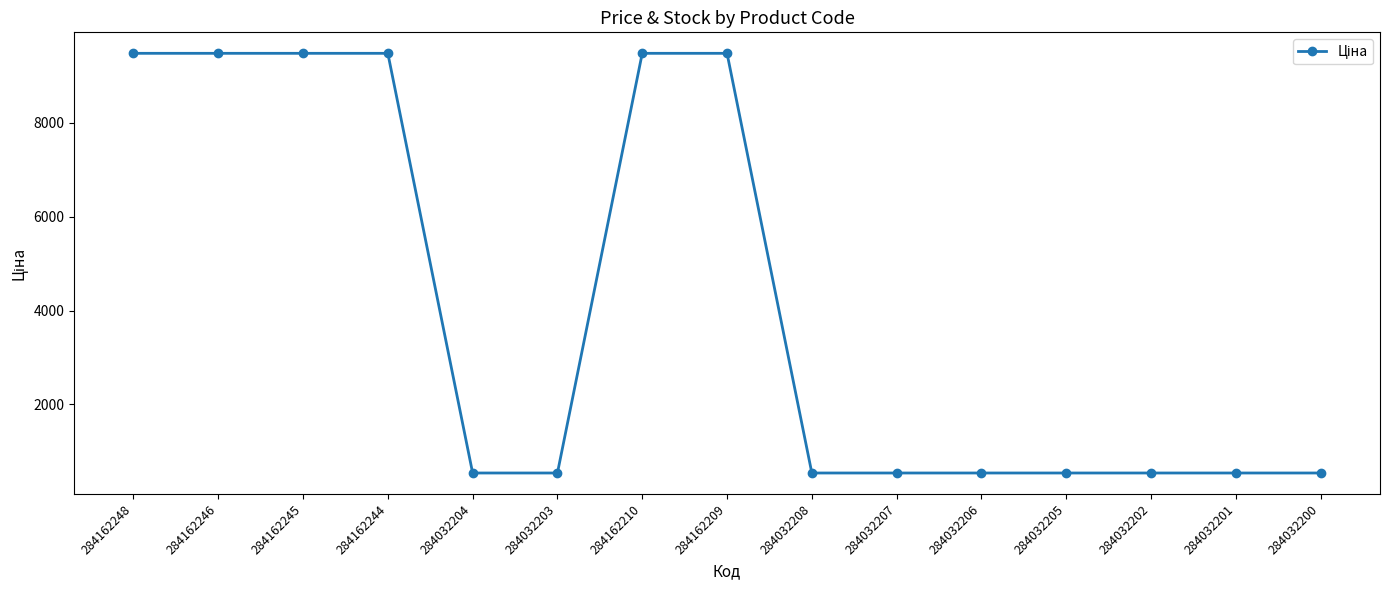

Reading left to right, transcribe all the data shown in this chart.

284162248=9480.1	284162246=9480.1	284162245=9480.1	284162244=9480.1	284032204=539.0	284032203=539.0	284162210=9480.1	284162209=9480.1	284032208=539.0	284032207=539.0	284032206=539.0	284032205=539.0	284032202=539.0	284032201=539.0	284032200=539.0